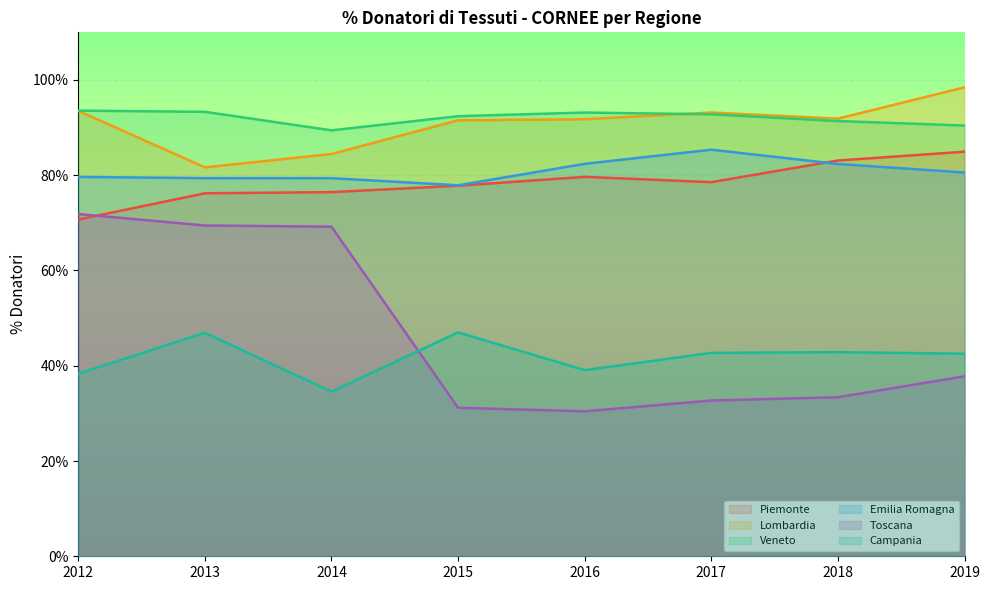

What is the spread (max minus min) of values at 2017?

60.5